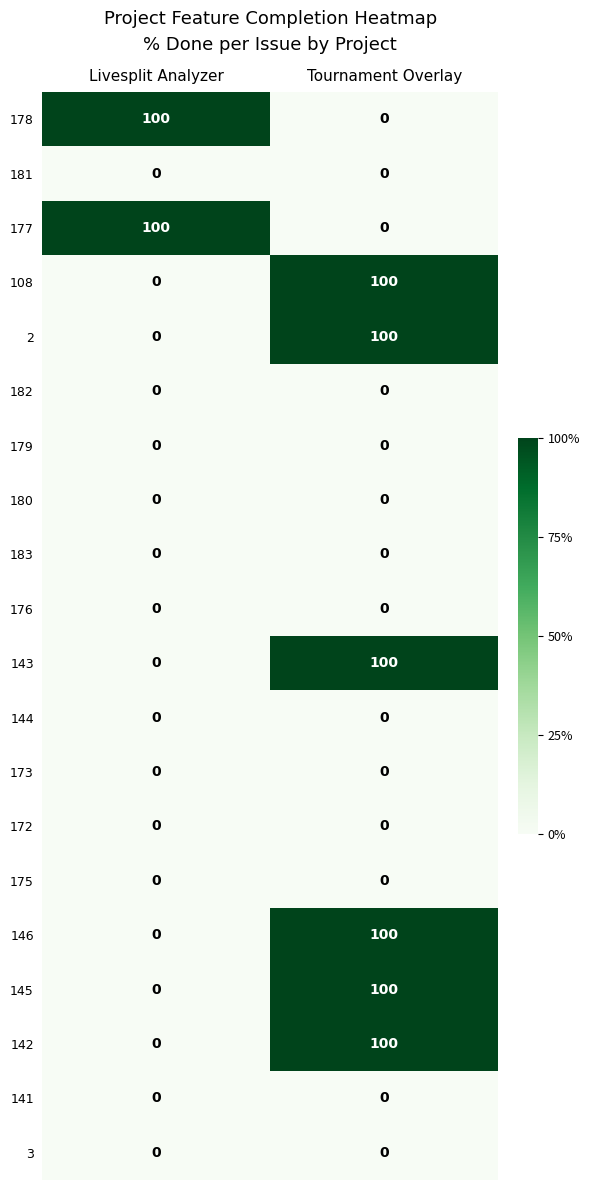

The 2 series shows 0 at Livesplit Analyzer. True or false?

True